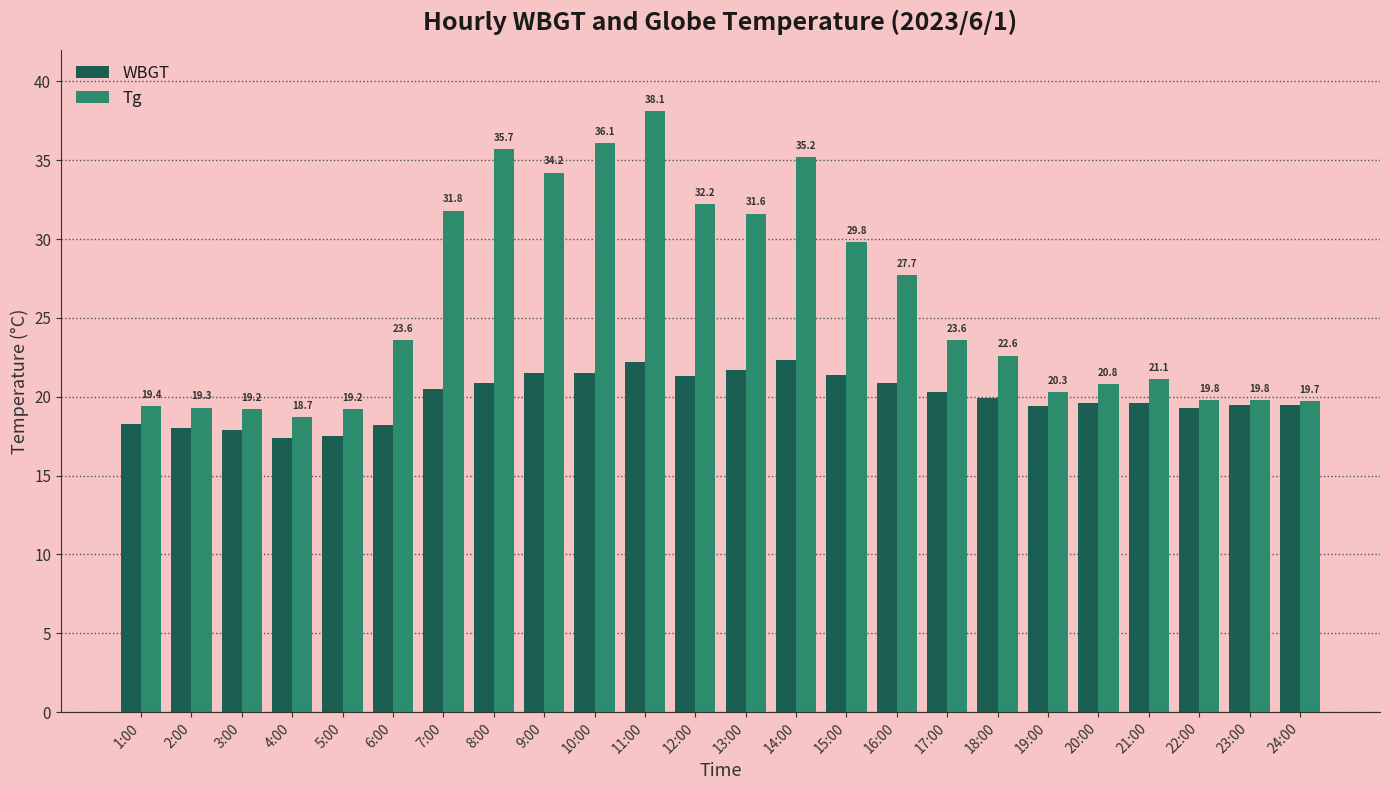

What is the approximate value of Tg at 14:00?

35.2